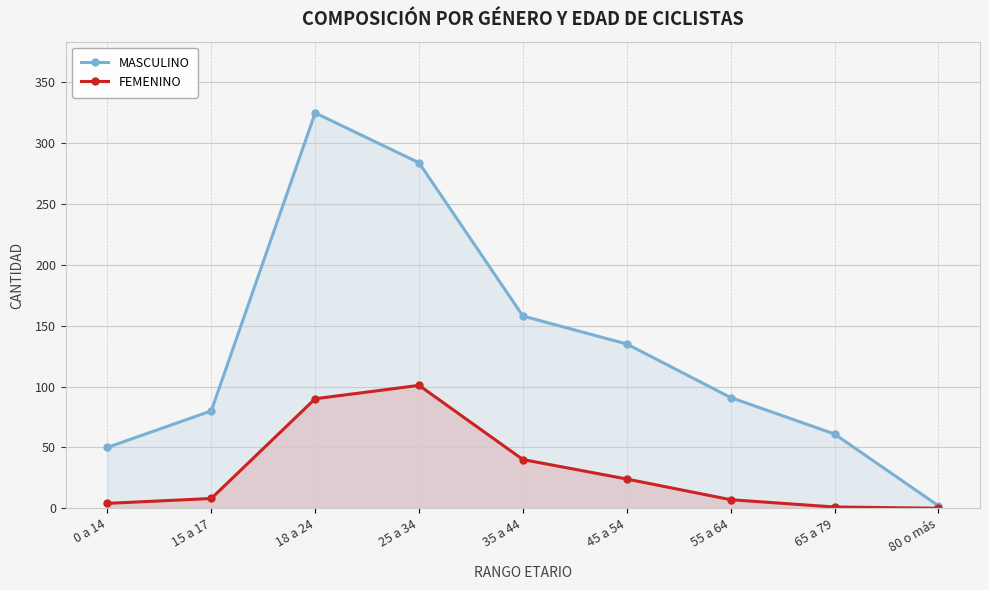

What is the highest value of the MASCULINO series?

325